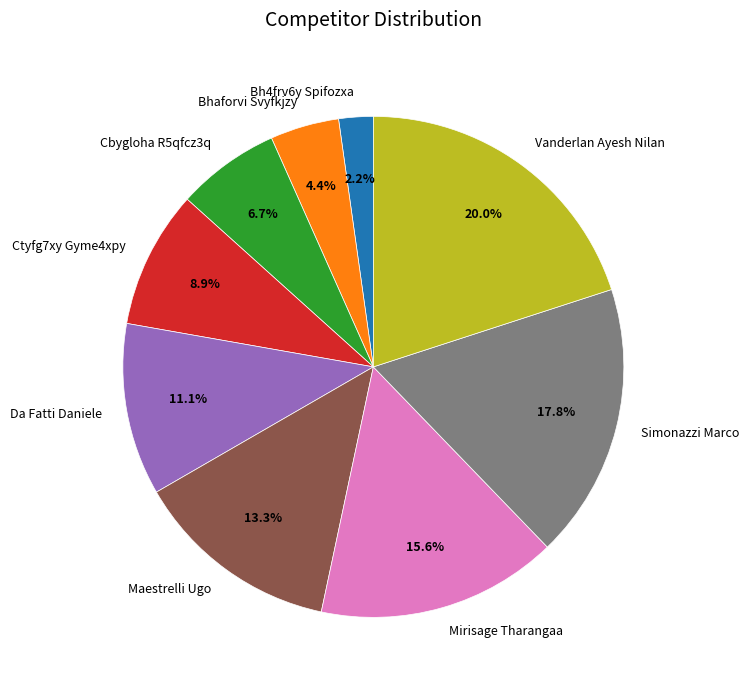

To the nearest percent, what is the combined percentage of Mirisage Tharangaa and Bh4frv6y Spifozxa?

18%